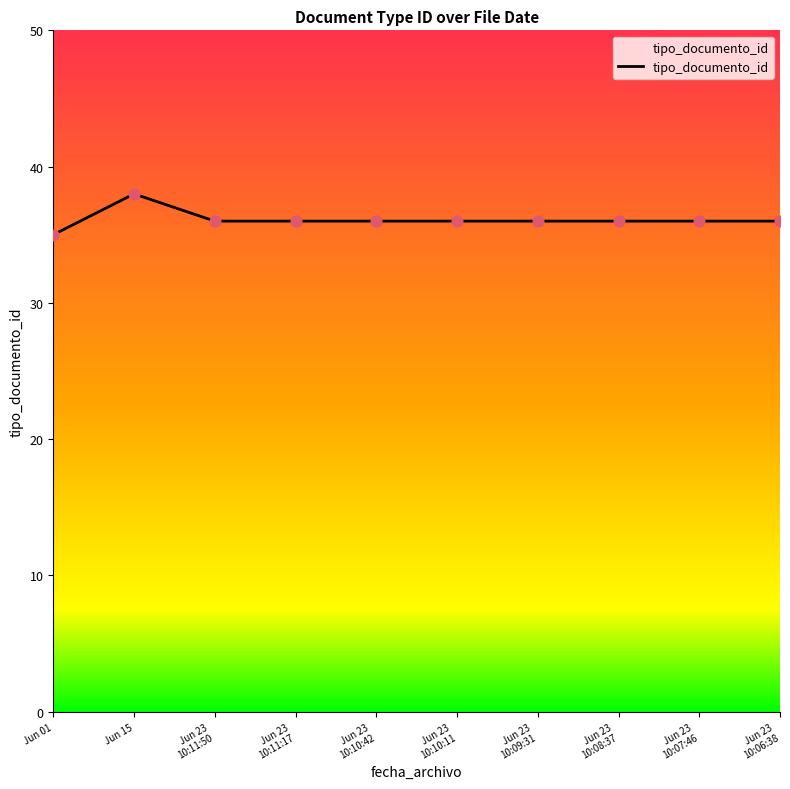

What is the greatest value displayed?

38